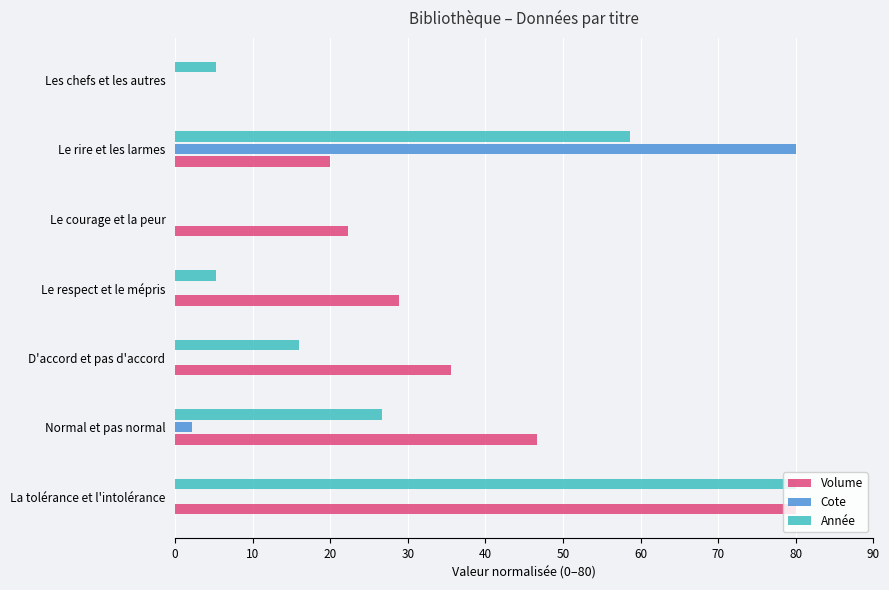

How many series are shown in this chart?

3